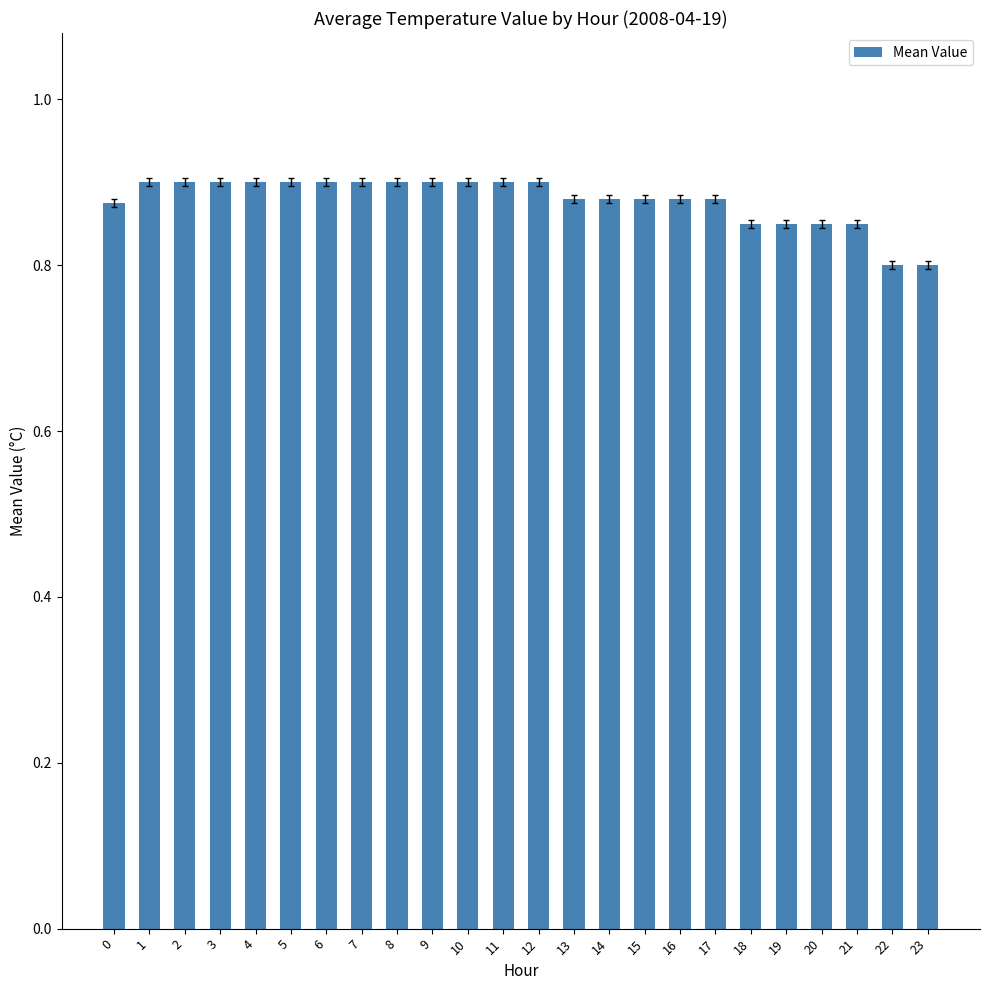

Is it true that the value at 13 is 0.9?

True